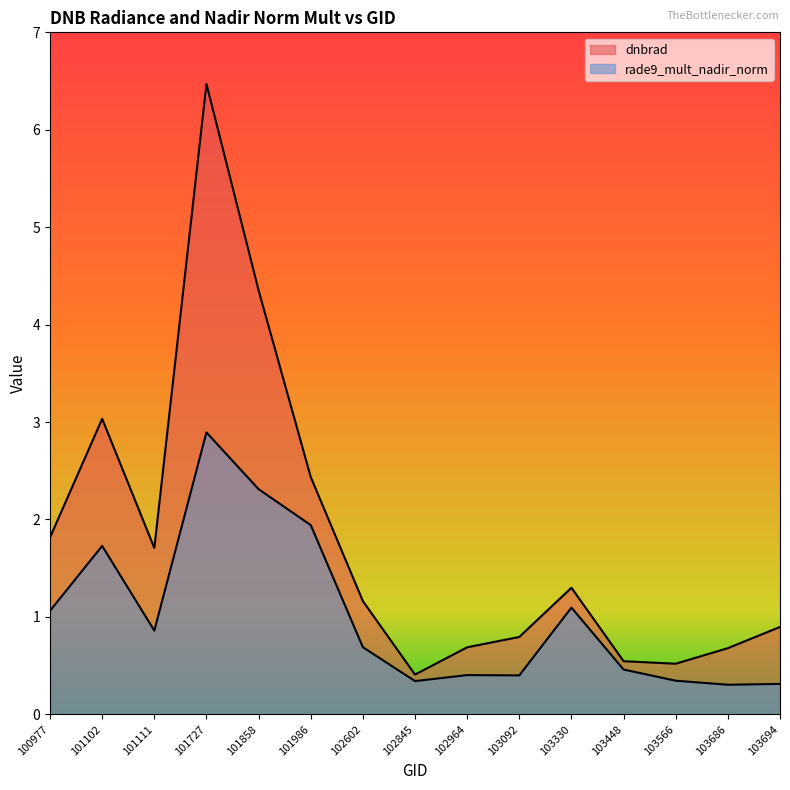

What is the difference between the highest and lowest values at 102845?

0.1